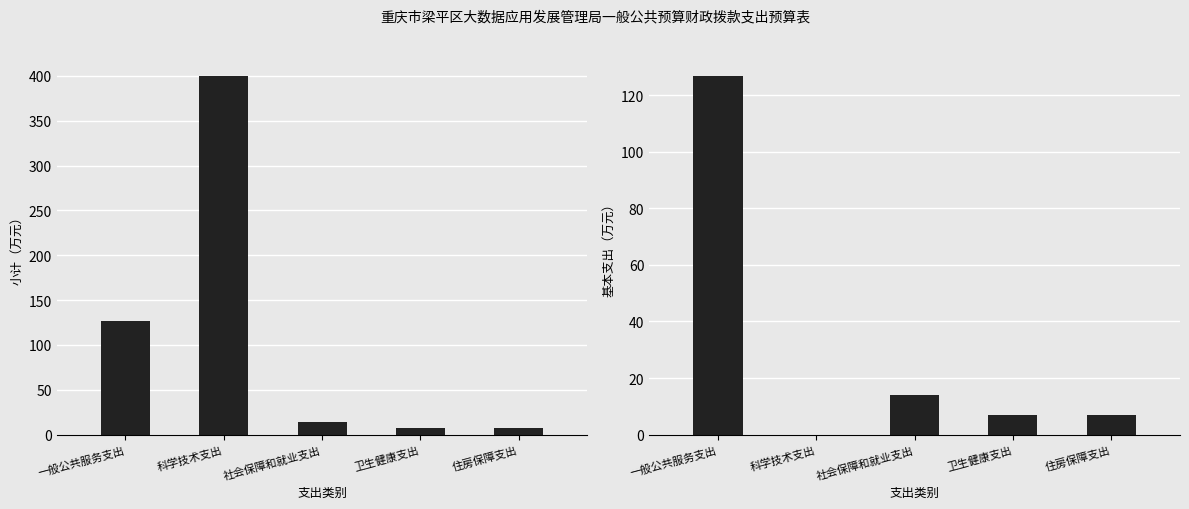

Which series has the widest spread of values?

小计